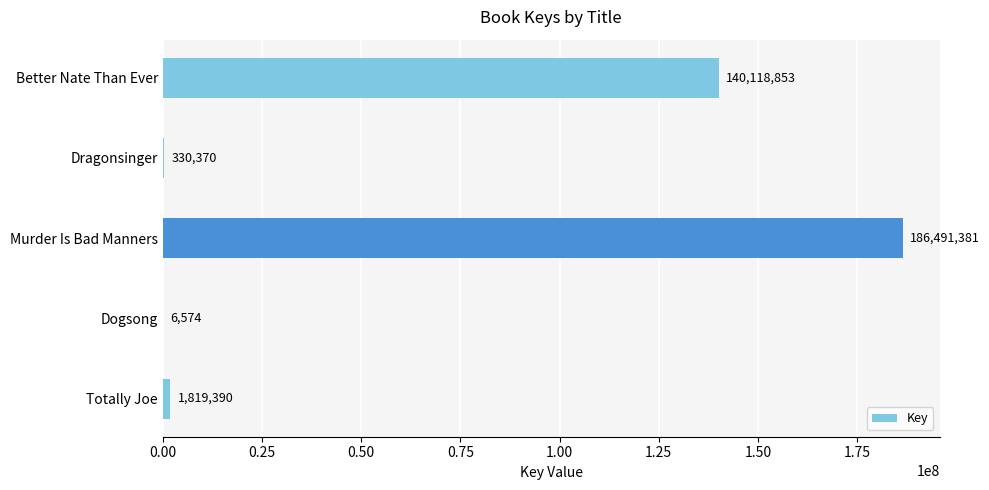

The value at Better Nate Than Ever is 242360053. True or false?

False